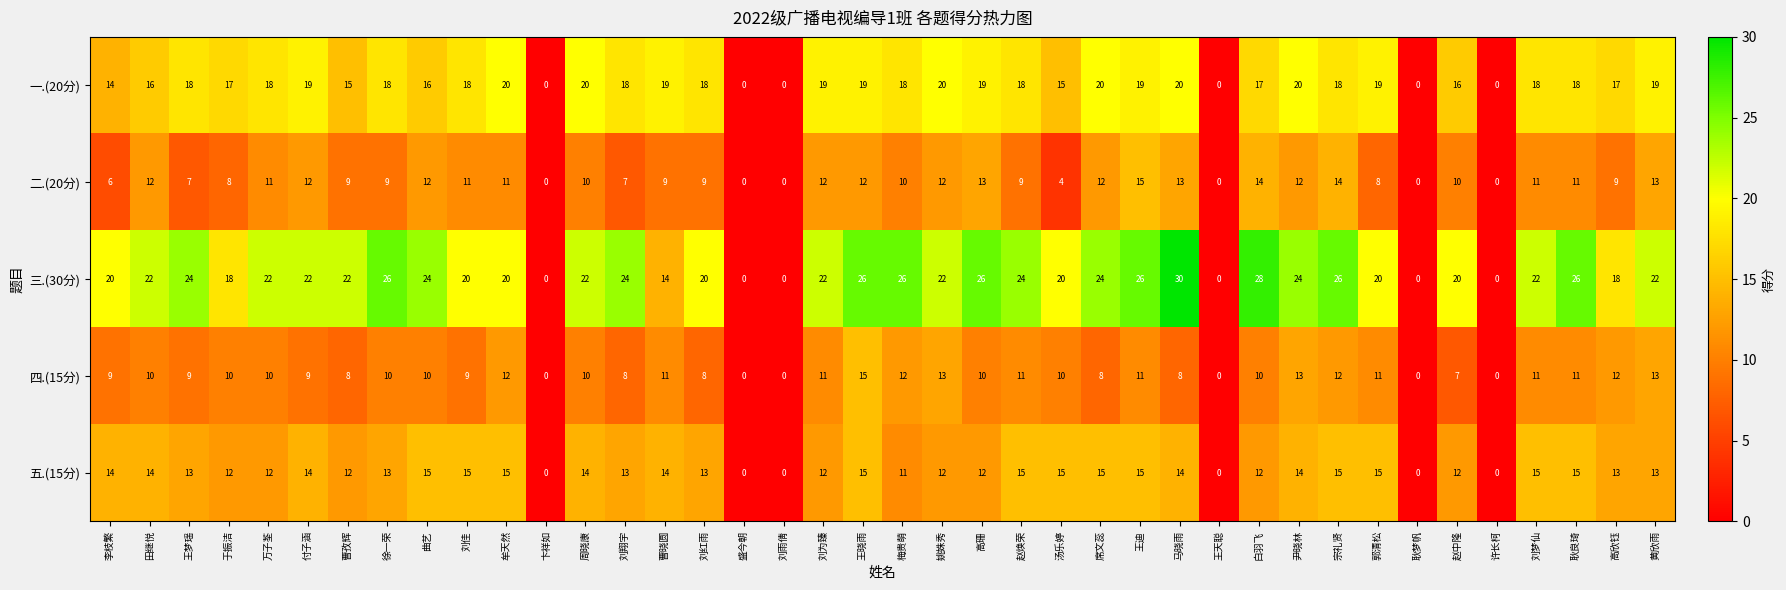

Which series has the largest total across all categories?

三.(30分)